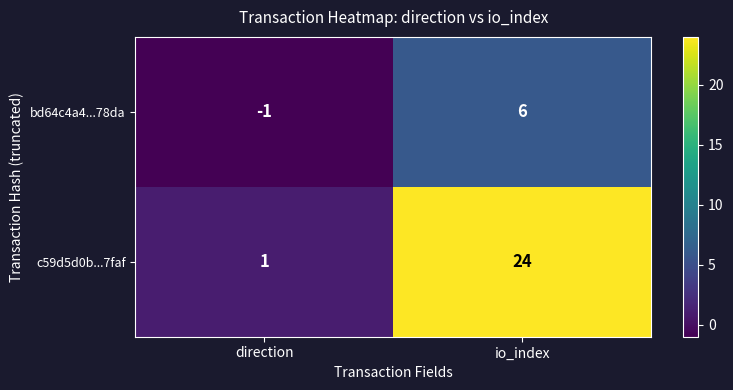

True or false: bd64c4a4...78da has a value of -2 at direction.

False